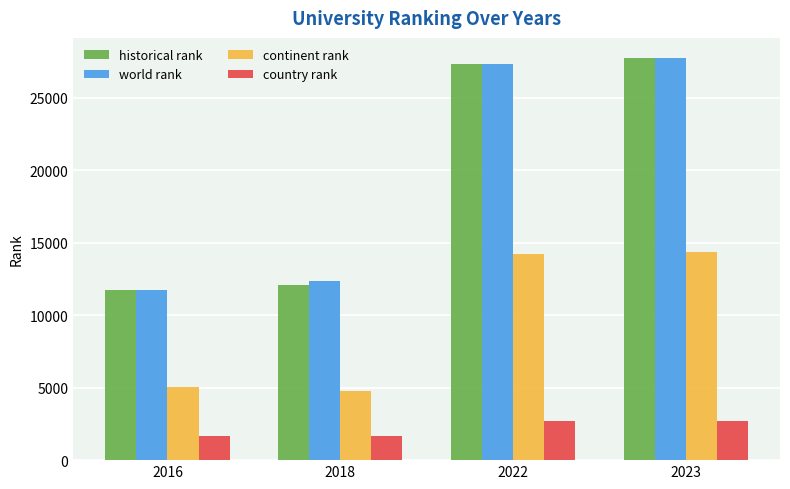

Is the value of historical rank at 2018 greater than the value of country rank at 2023?

Yes